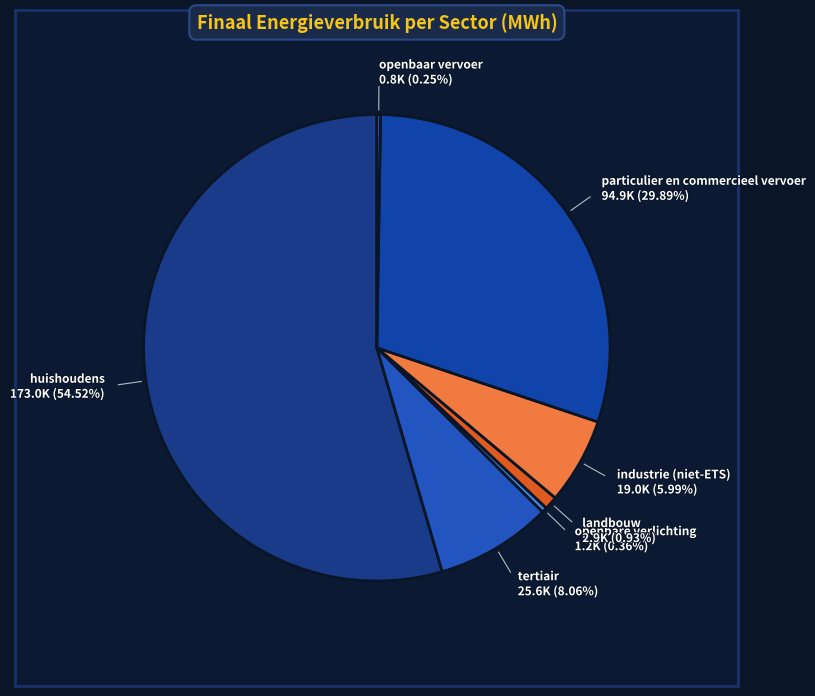

Rank the categories by value from lowest to highest.

openbaar vervoer, openbare verlichting, landbouw, industrie (niet-ETS), tertiair, particulier en commercieel vervoer, huishoudens